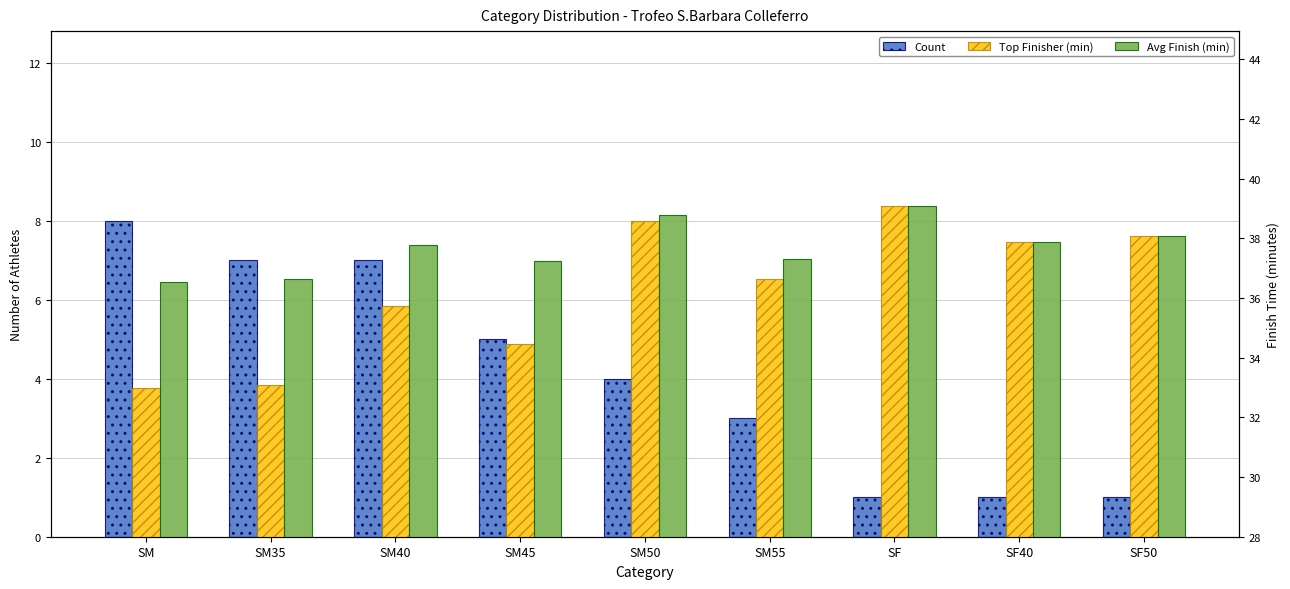

Read the Top Finisher (min) value at SF40.

37.9